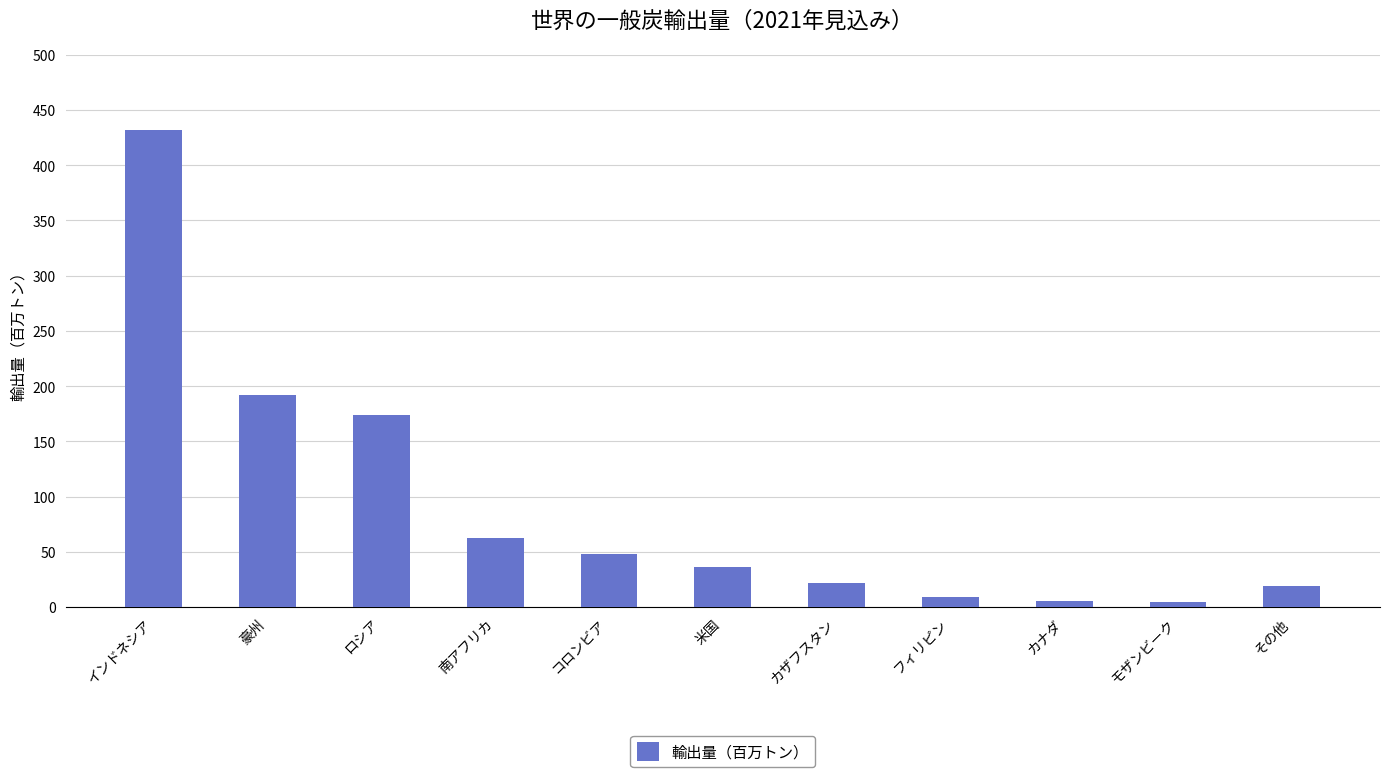

Where does the data first go above 36?

インドネシア